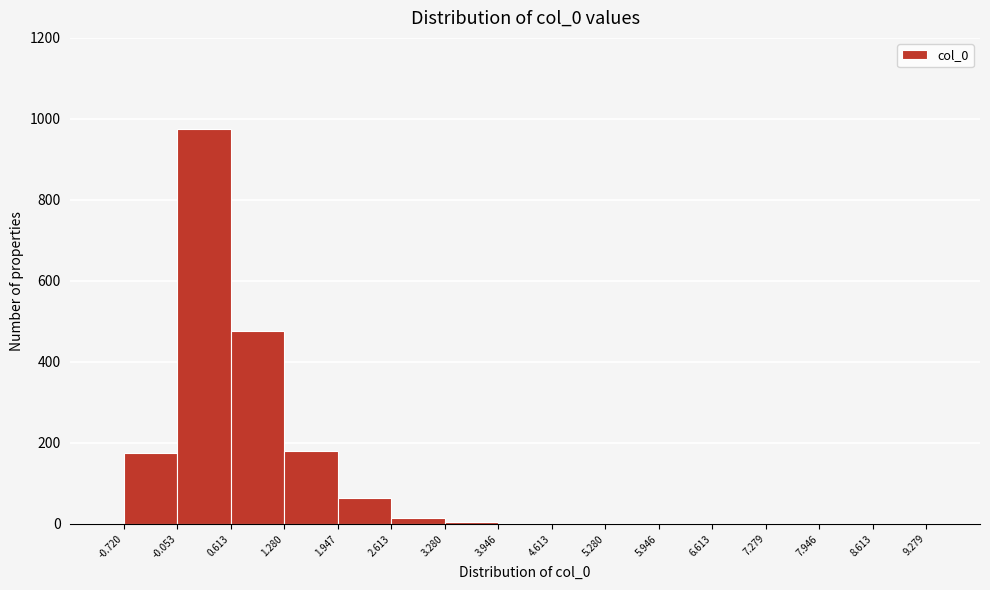

Over which range of the x-axis is the bar tallest?

-0.053 to 0.613